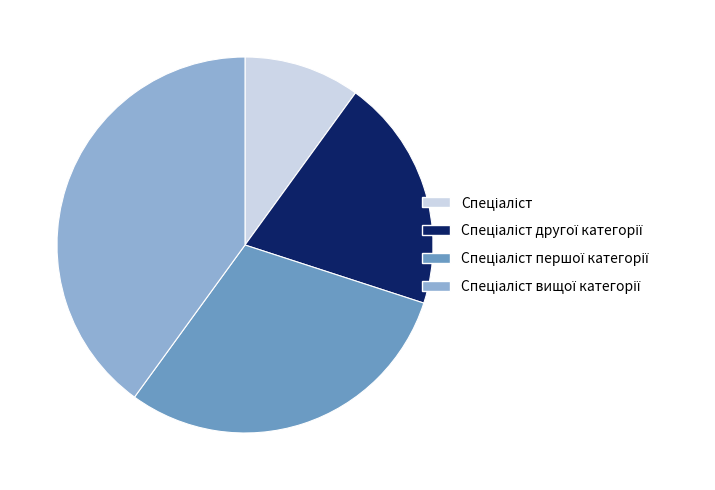

Is there any slice that represents more than half of the pie?

No